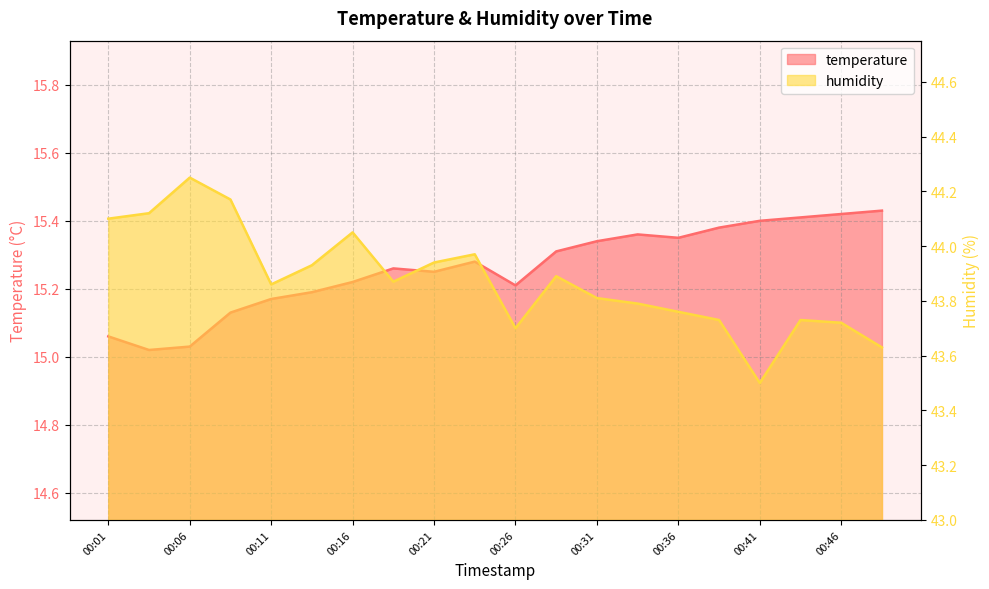

The value of temperature at 00:23 is 6.5. True or false?

False